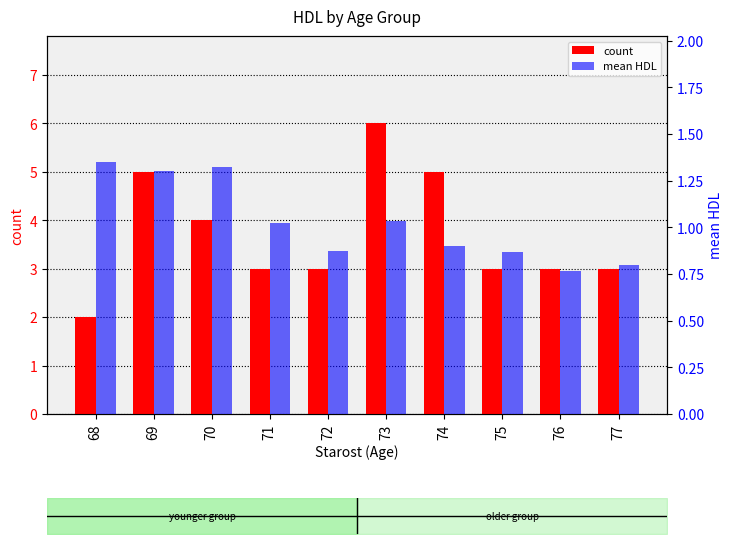

Count the number of categories in the chart.

10